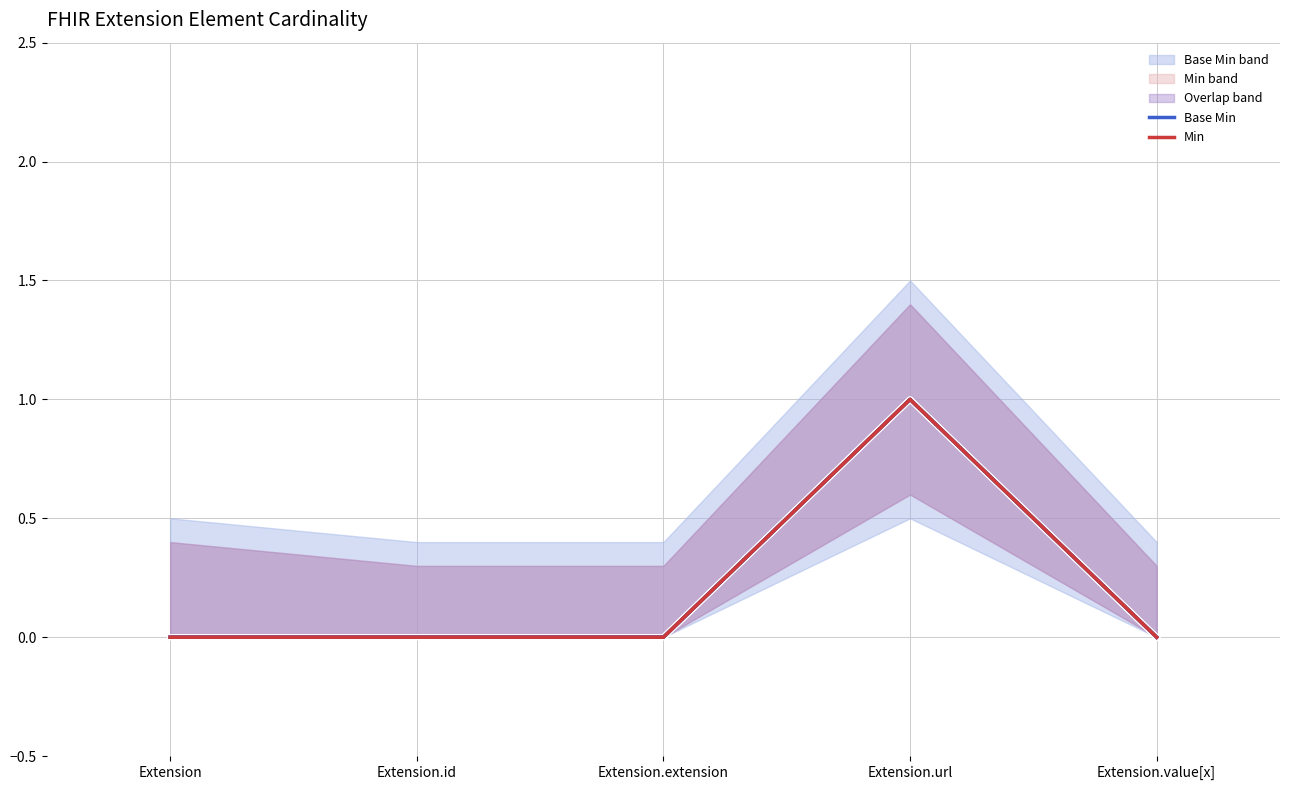

Is the value of Base Min at Extension.url greater than the value of Min at Extension.extension?

Yes